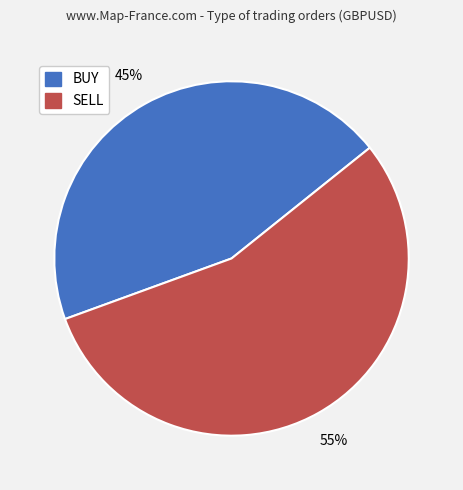

The SELL slice represents 55% of the pie. True or false?

True